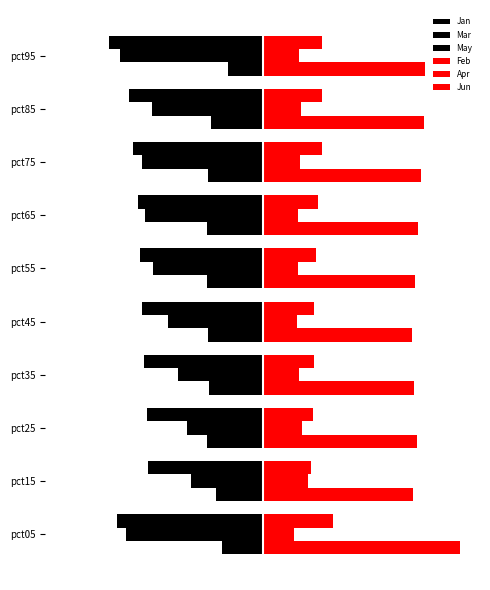

What is the greatest value displayed?

1.6